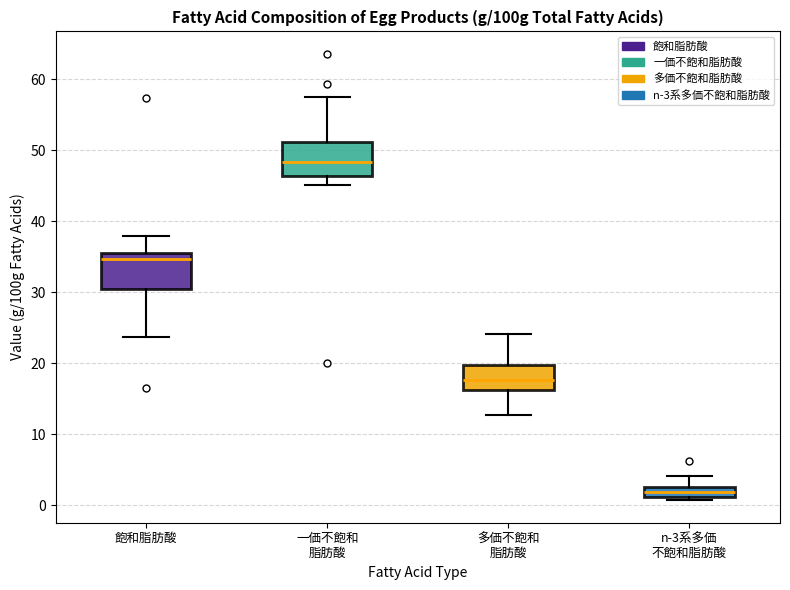

Where does the upper whisker of the box for n-3系多価 不飽和脂肪酸 end on the y-axis? The values are not printed on the chart, so give them approximately, as read against the axis.

4